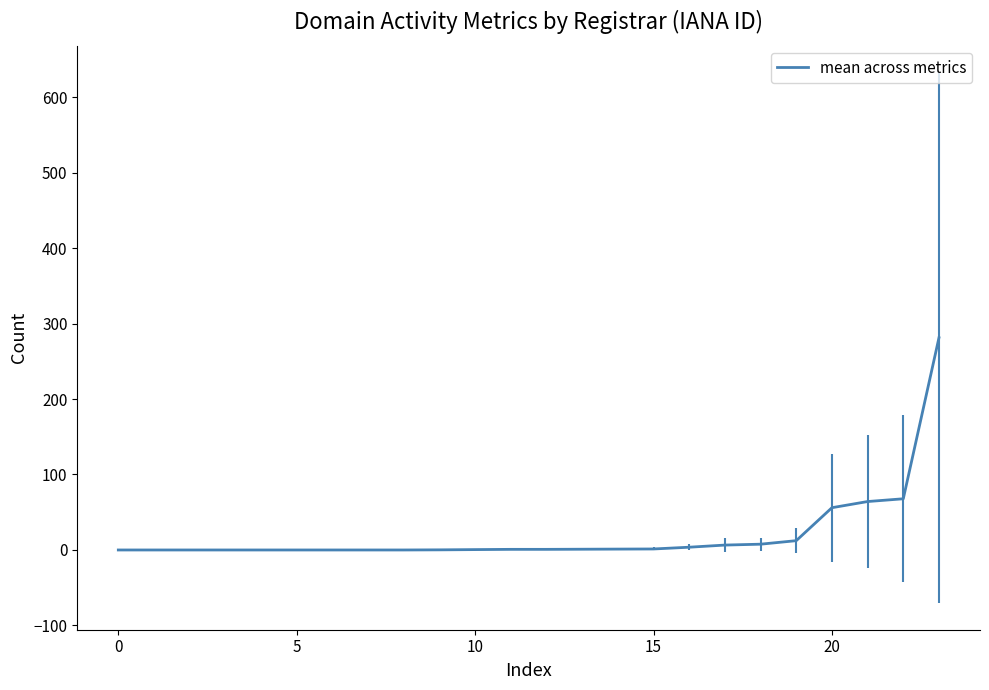

What is the difference between the maximum and minimum values?

281.2